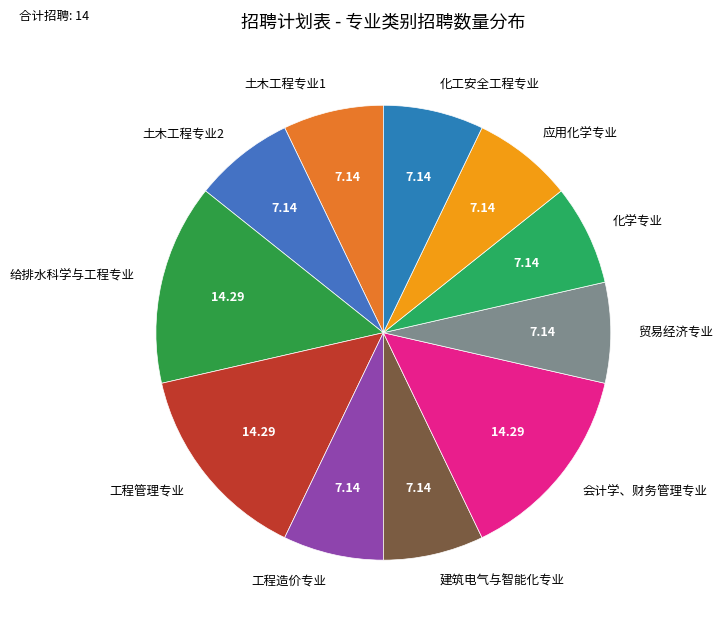

Do 工程造价专业 and 化学专业 together represent more than half of the pie?

No